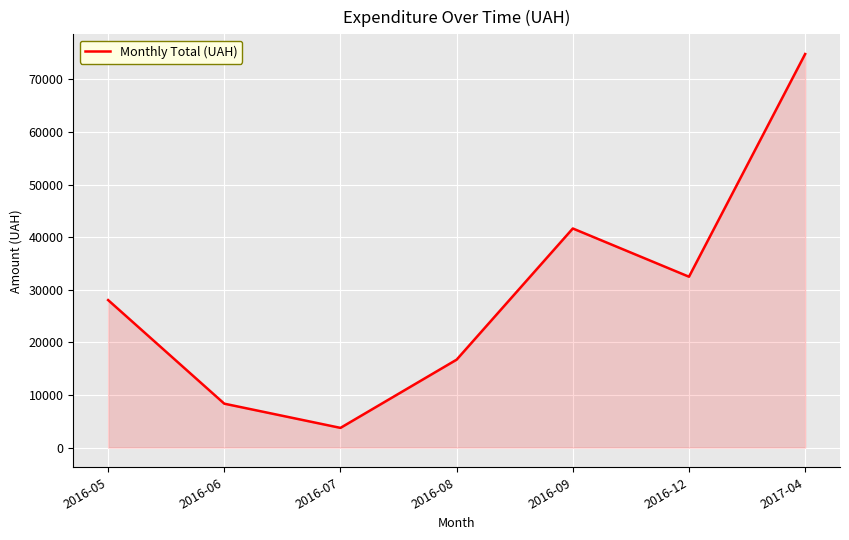

What is the minimum value shown in the chart?

3746.8